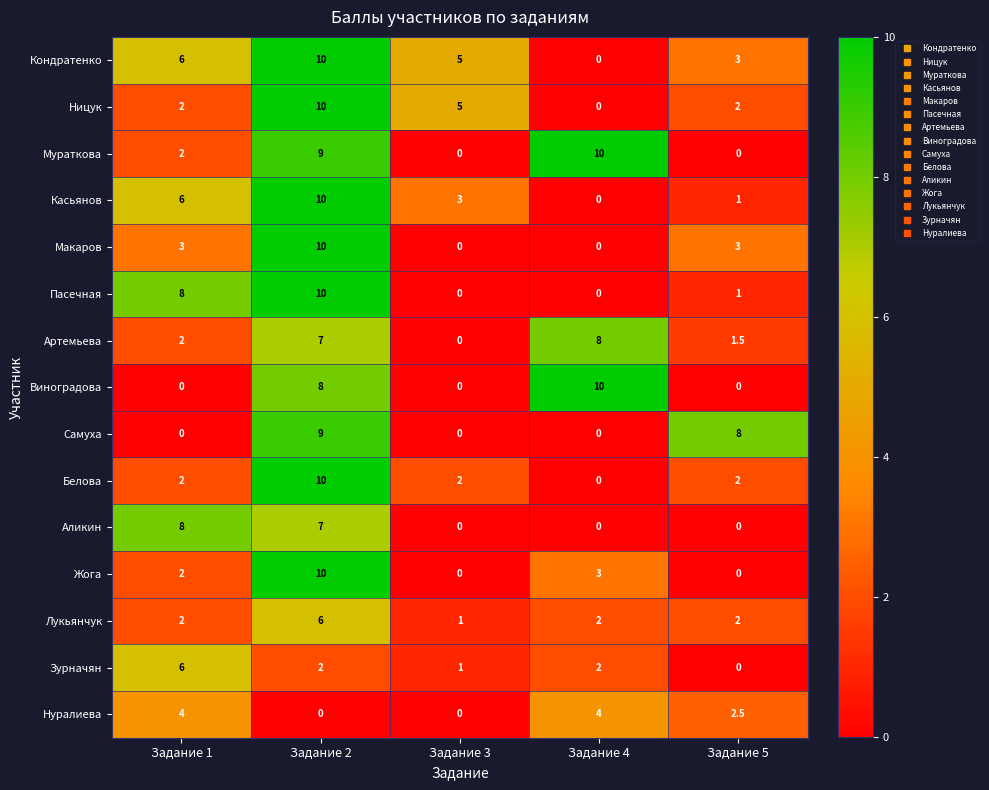

What is the spread (max minus min) of values at Задание 4?

10.0